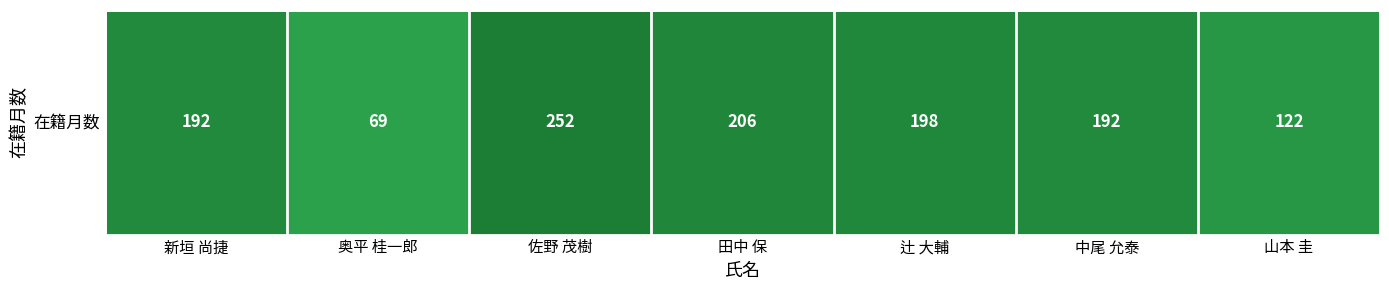

Approximately how many times larger is the value at 山本 圭 compared to 新垣 尚捷?

0.6